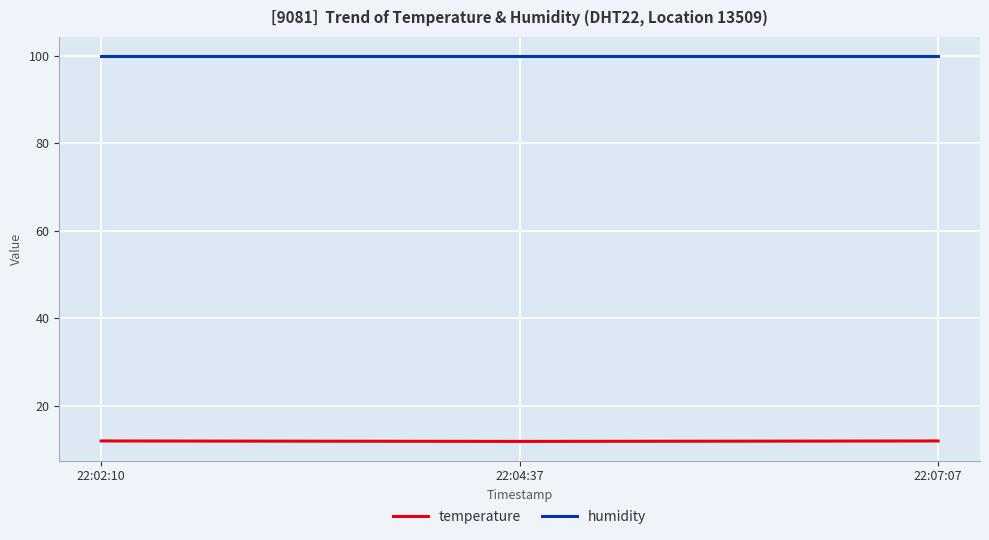

What is the sum of the humidity values at 22:04:37 and 22:02:10?

199.8